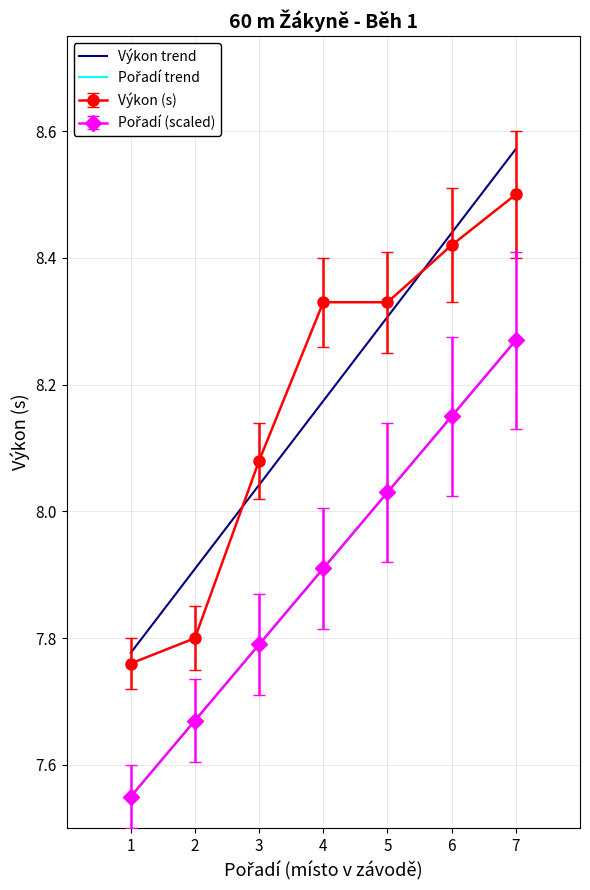

True or false: Pořadí has more than 2 interior local peaks.

False